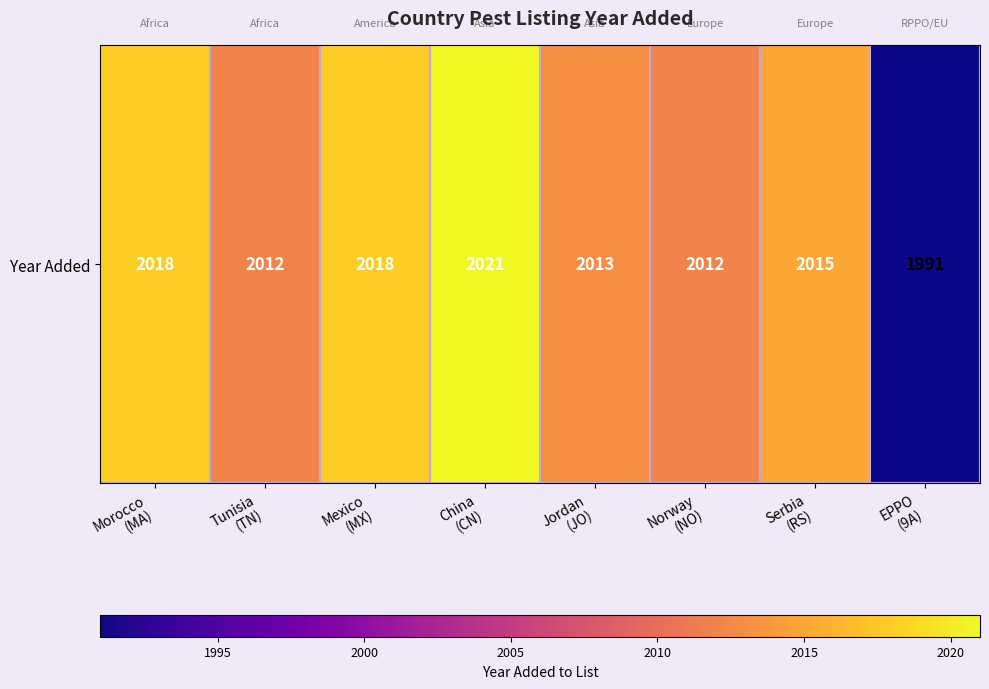

Rank the categories by value from highest to lowest.

China
(CN), Morocco
(MA), Mexico
(MX), Serbia
(RS), Jordan
(JO), Tunisia
(TN), Norway
(NO), EPPO
(9A)